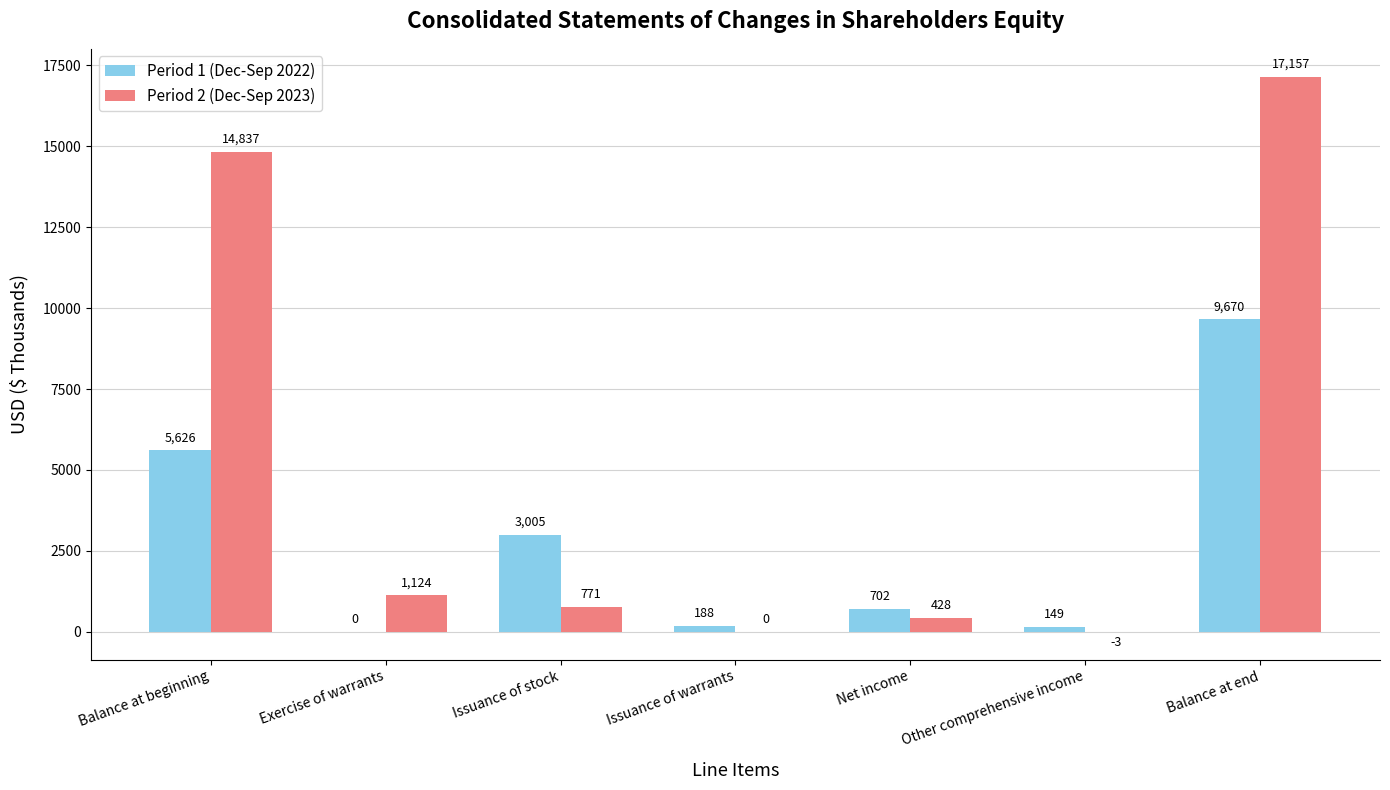

The value of Period 2 (Dec-Sep 2023) at Issuance of warrants is 0. True or false?

True